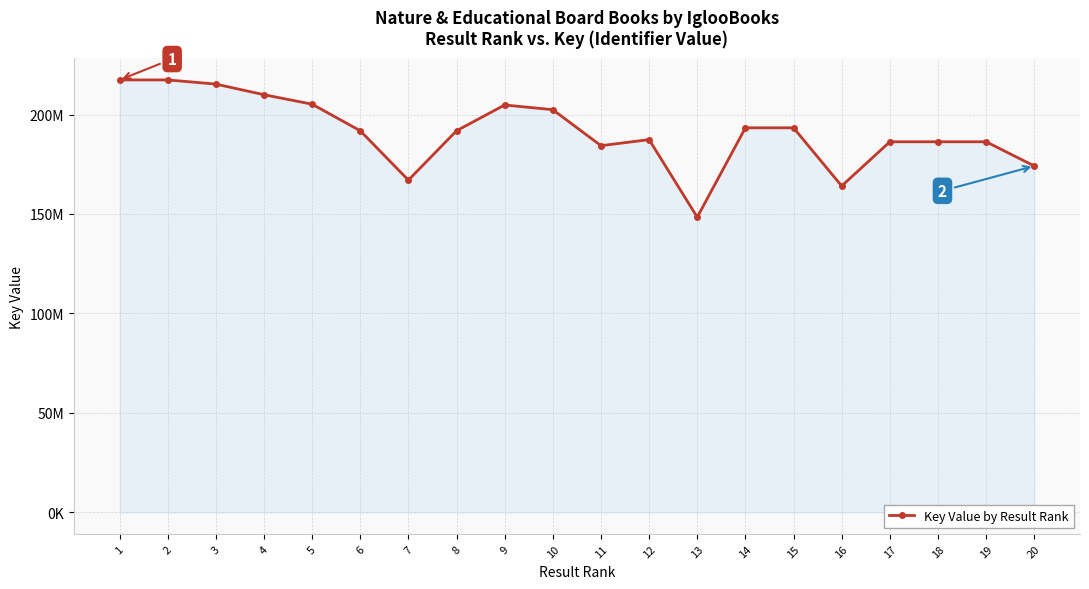

Which has a higher value, 6 or 11?

6